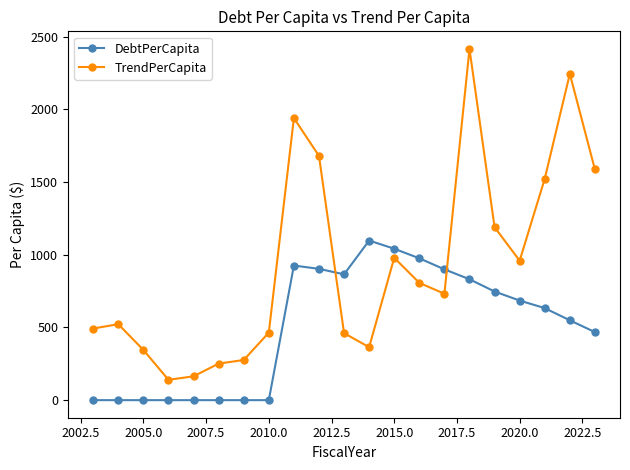

Which series has the largest range (max minus min)?

TrendPerCapita